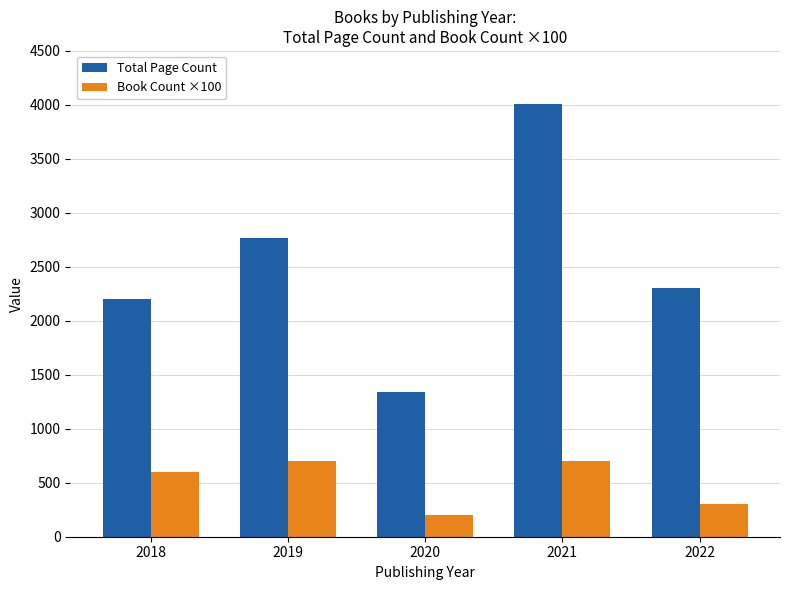

At how many categories does at least one series exceed 2275?

3